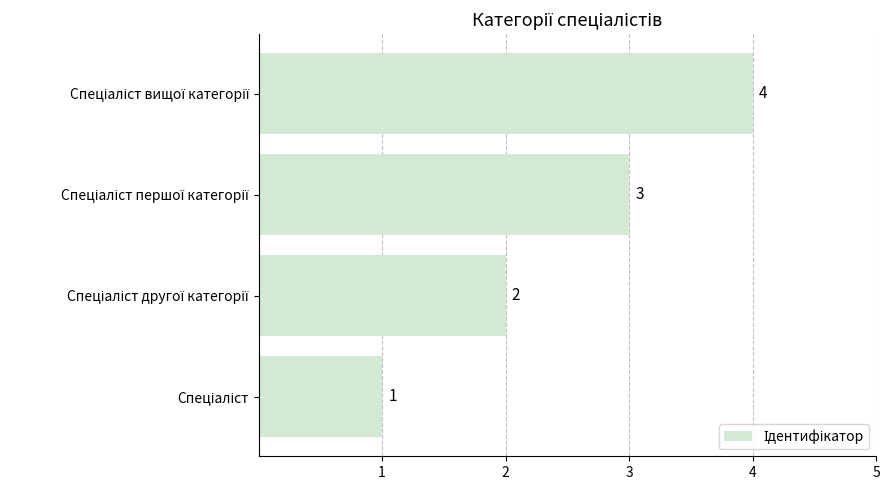

Count the values in the range 2 to 4.

3